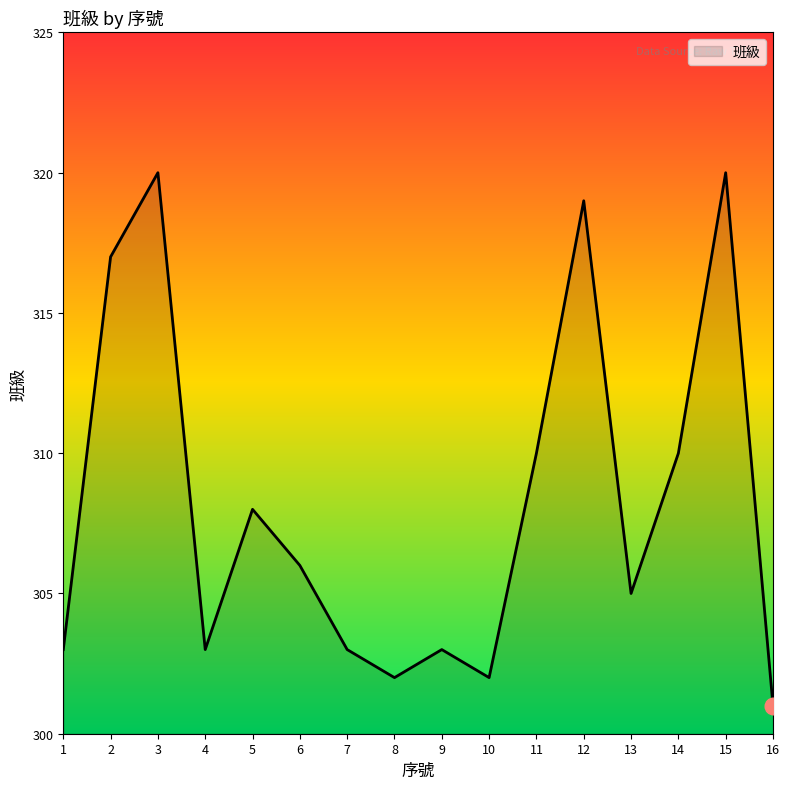

What is the ratio of the value at 3 to the value at 11?

1.0